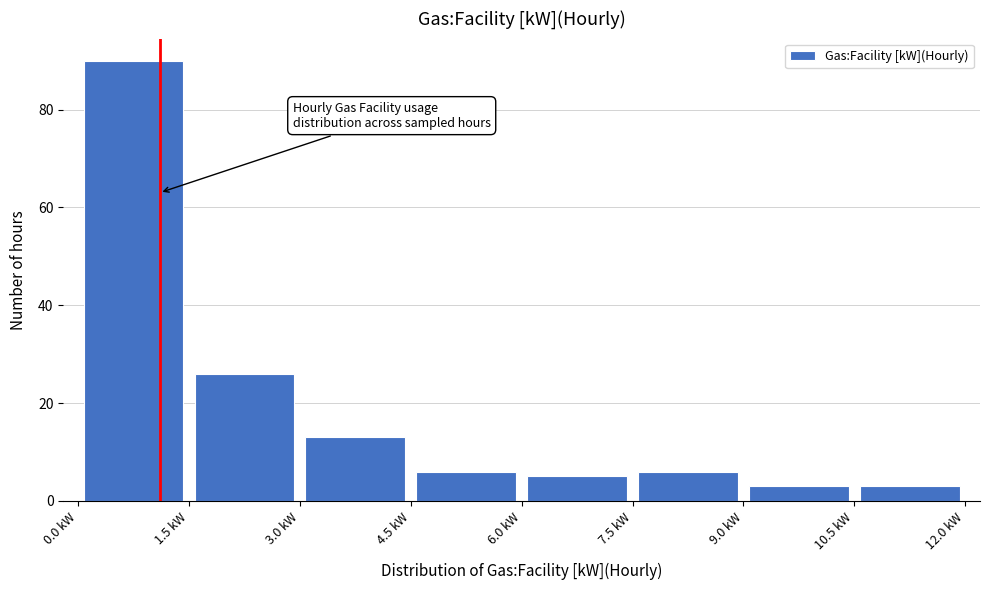

Reading left to right, list every bar in this chart as the range it spans on the x-axis followed by its height. Neither the bar edges nor the heights are printed on the chart, so give them approximately, as read against the axes.

0.0 to 1.5: 90
1.5 to 3.0: 26
3.0 to 4.5: 14
4.5 to 6.0: 6
6.0 to 7.5: 6
7.5 to 9.0: 6
9.0 to 10.5: 4
10.5 to 12.0: 4